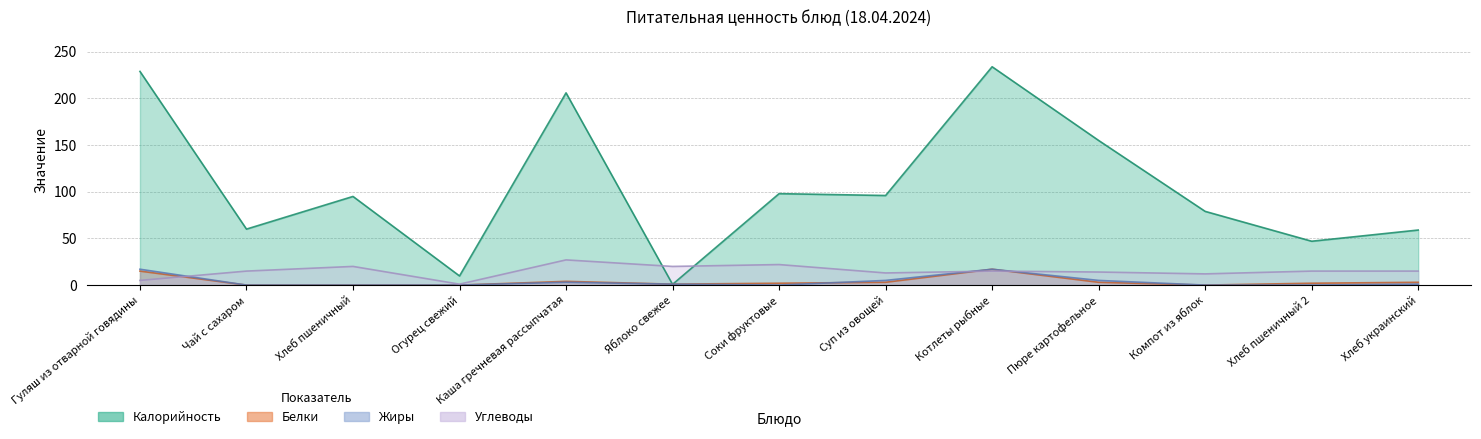

Count the number of data series in this chart.

4